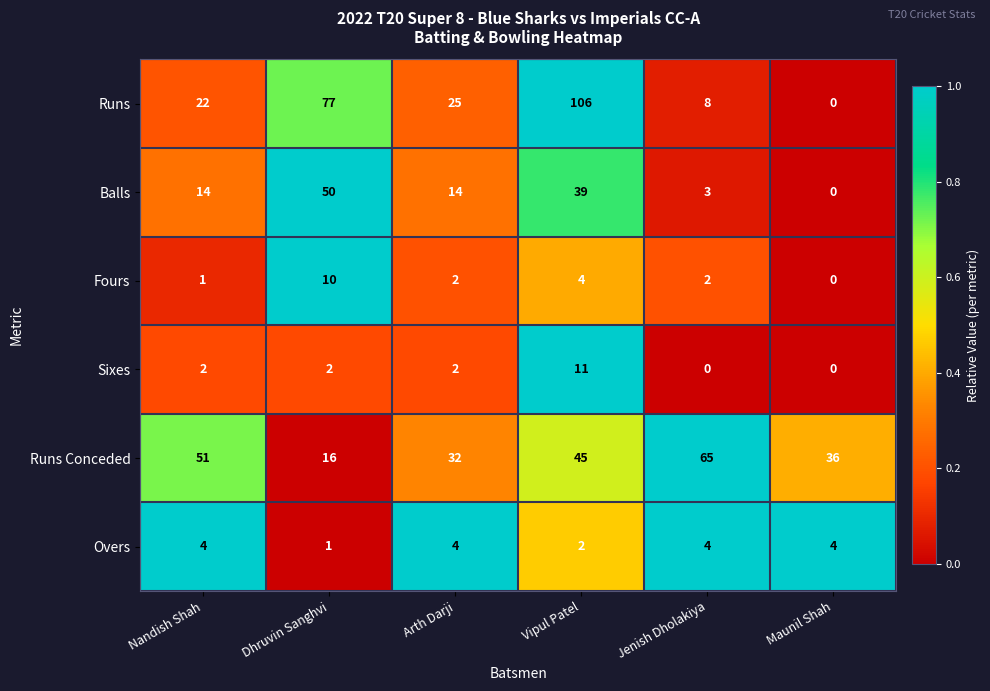

The Fours series shows 1 at Jenish Dholakiya. True or false?

False